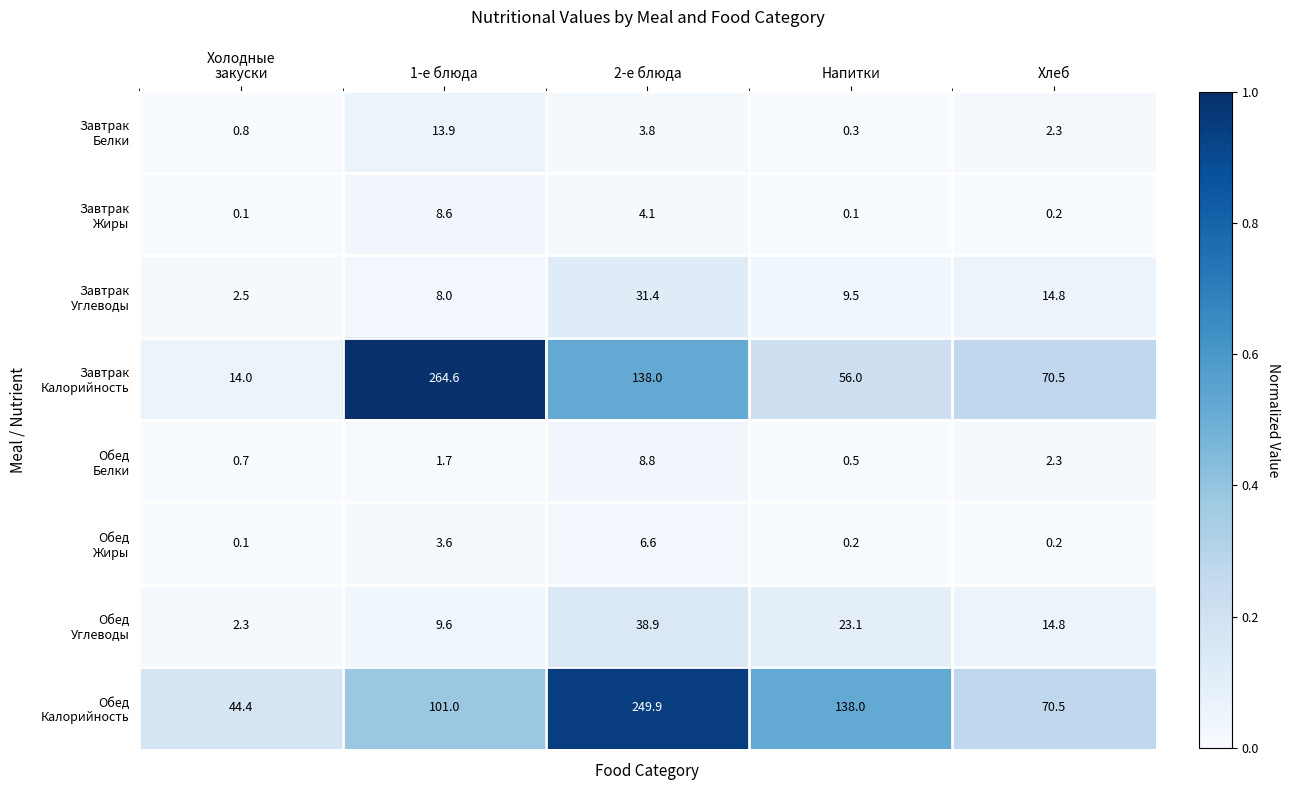

At how many categories does at least one series exceed 0?

5